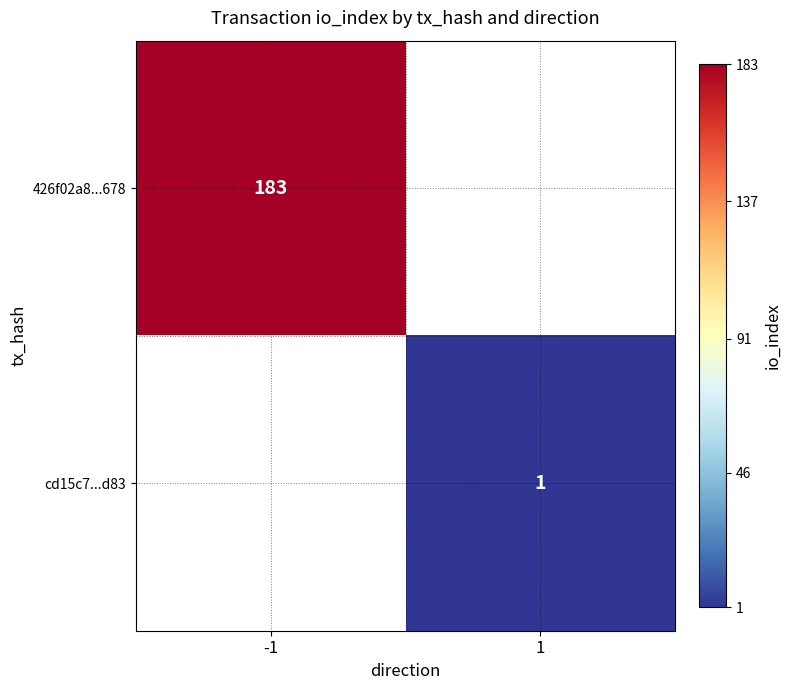

True or false: 426f02a8...678 has a value of 94.9 at -1.

False